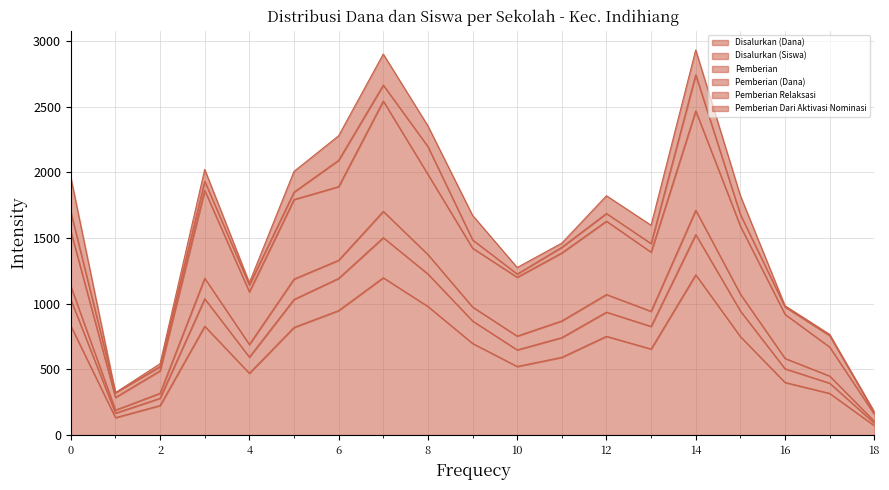

What is the lowest value of the Disalurkan (Dana) series?

72.0